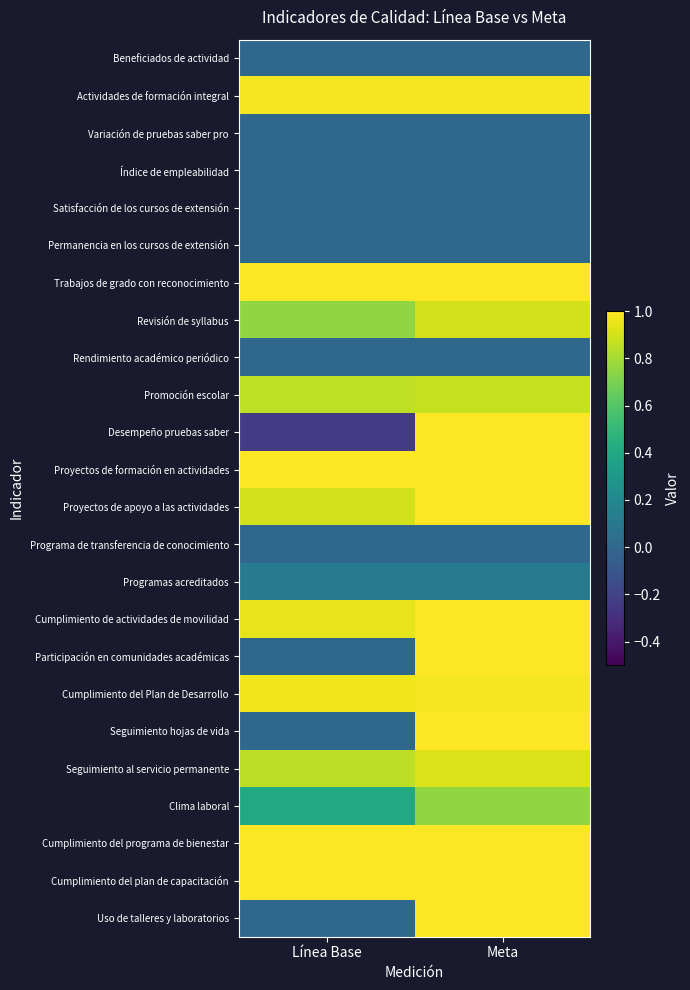

How many categories are shown in the chart?

2